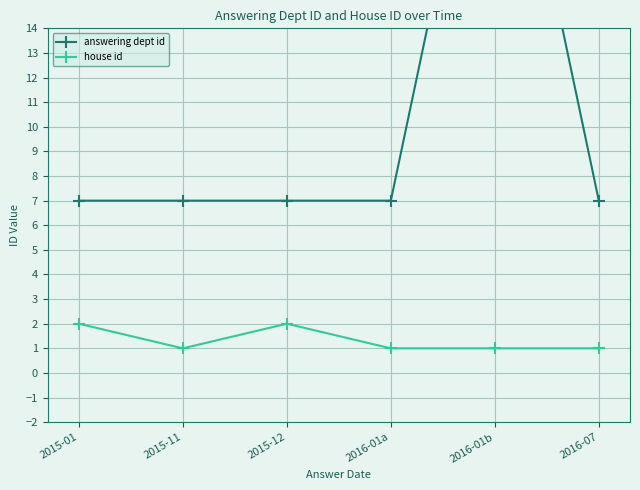

What is the label of the 5th point from the left?

2016-01b